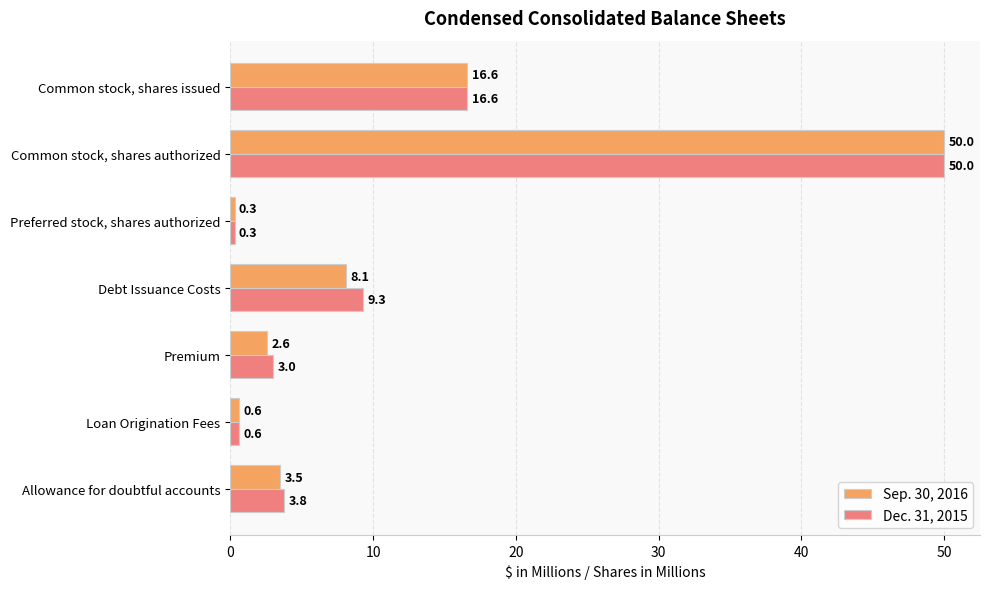

What is the minimum value shown in the chart?

0.3